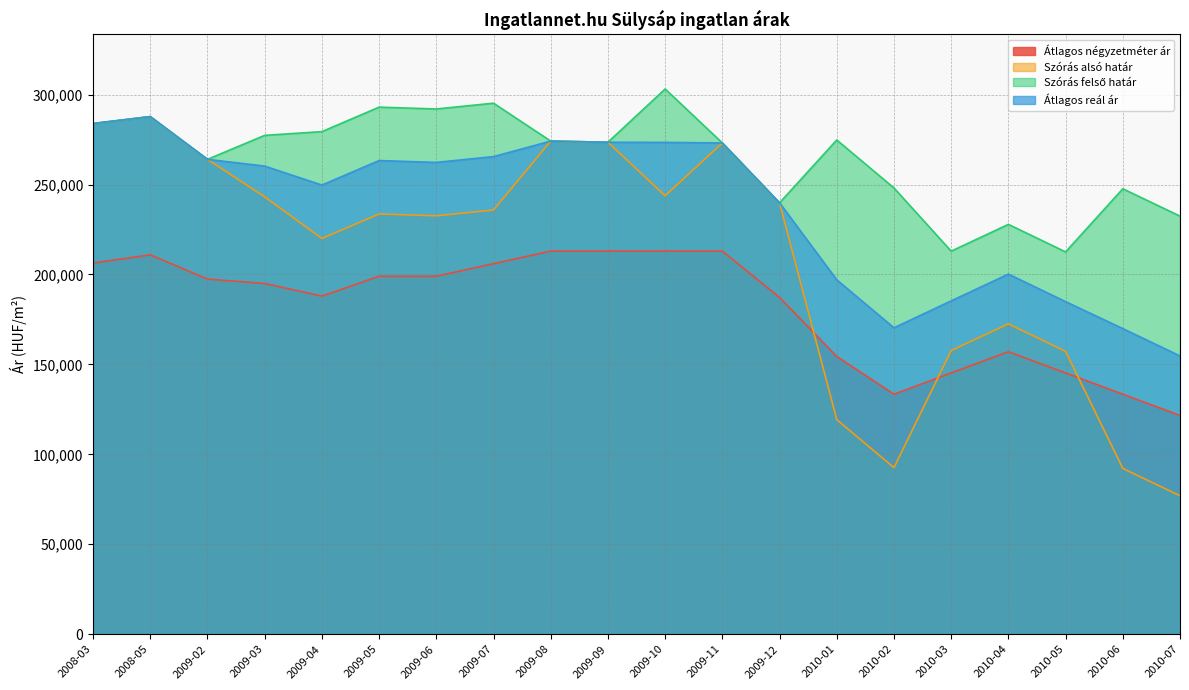

True or false: Átlagos négyzetméter ár has more than 1 interior local peaks.

True